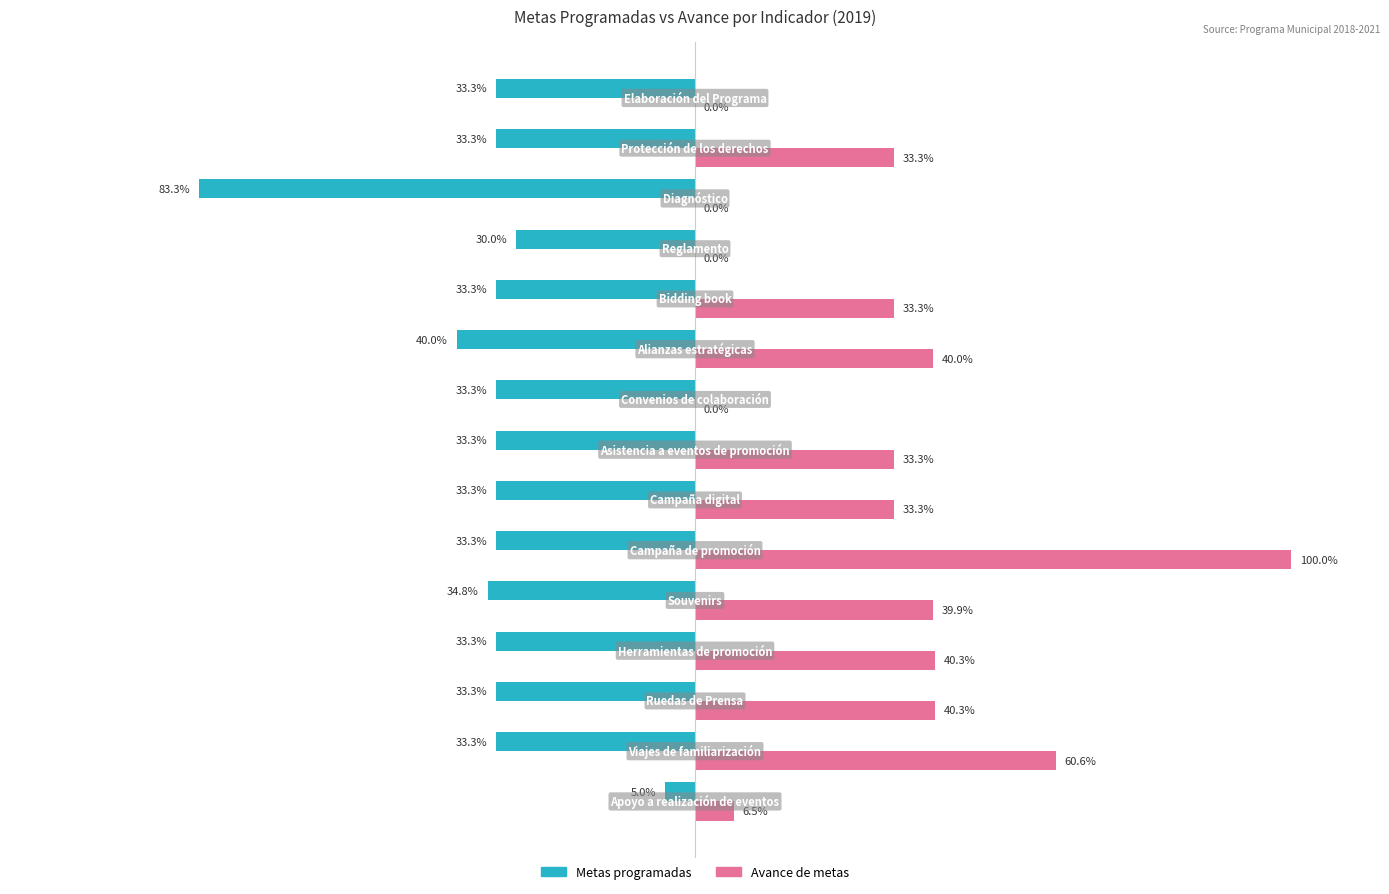

Which series has the largest total across all categories?

Avance de metas